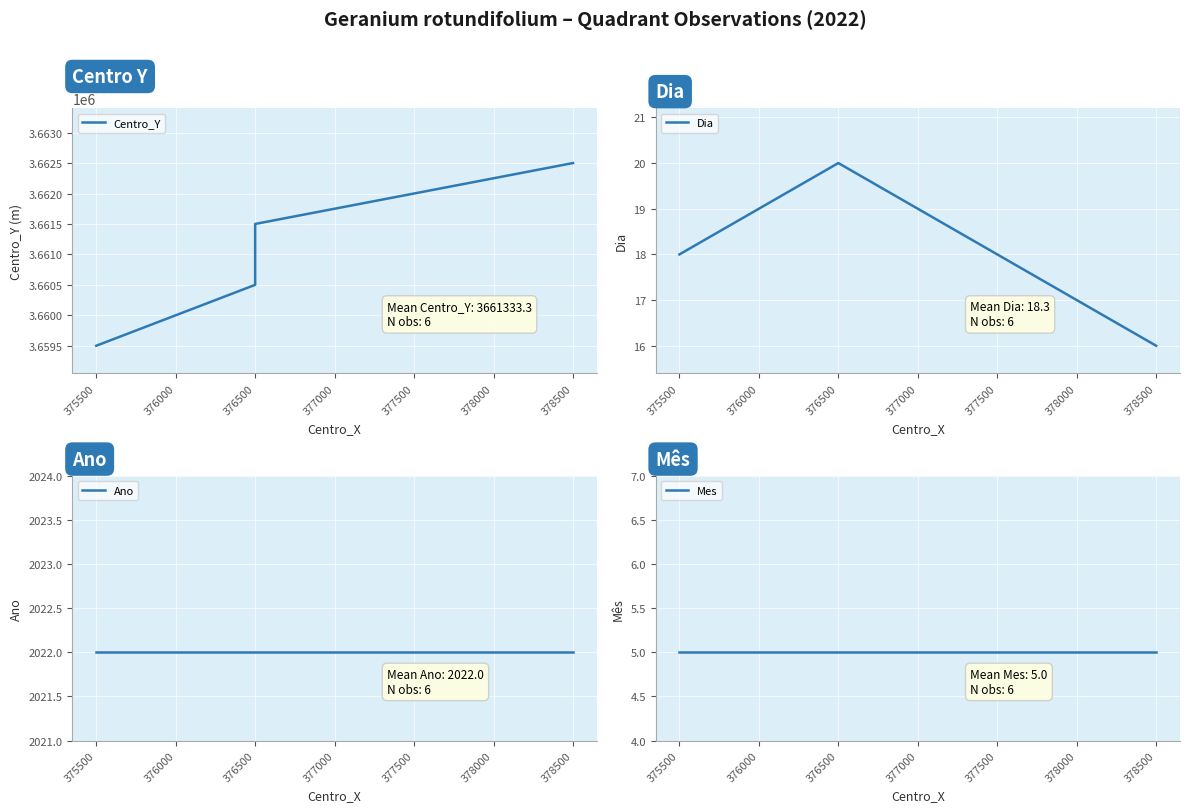

True or false: Centro_Y has more than 2 interior local peaks.

False